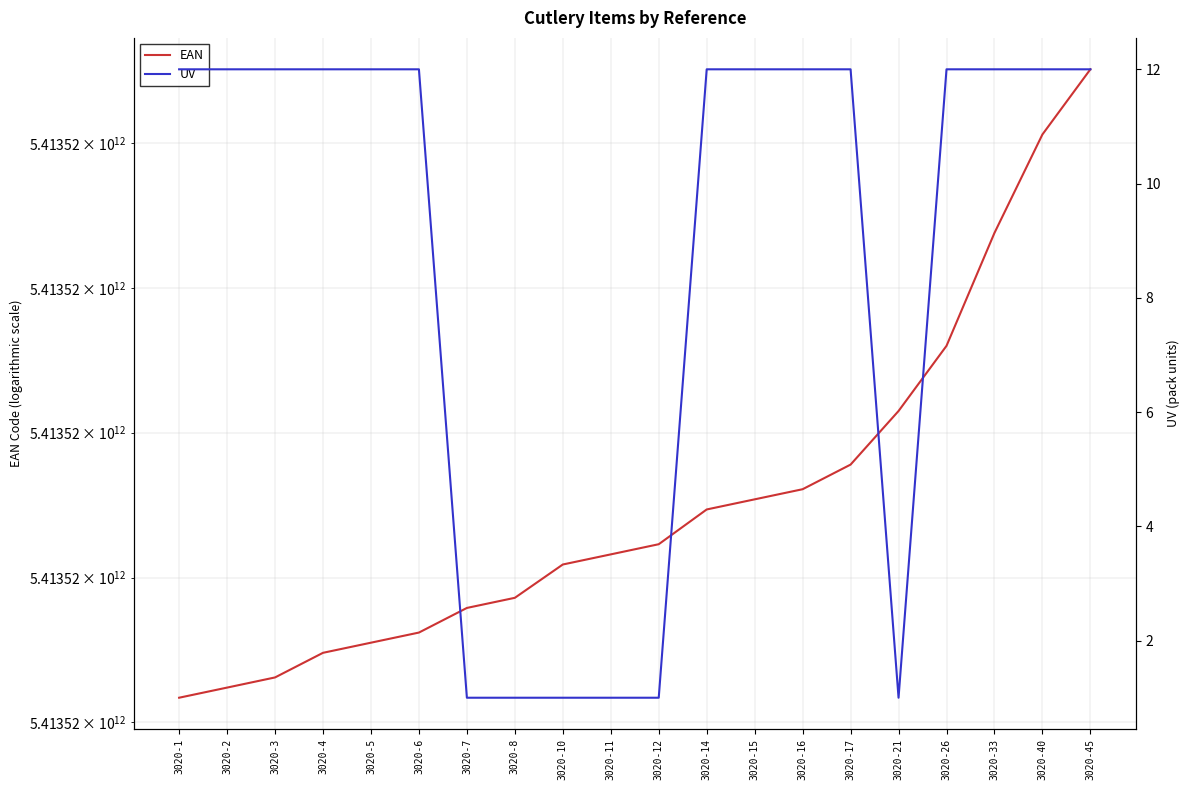

Reading right to left, extract all data points from this chart.

EAN: 5413521320451	5413521320406	5413521320338	5413521320260	5413521320215	5413521320178	5413521320161	5413521320154	5413521320147	5413521320123	5413521320116	5413521320109	5413521320086	5413521320079	5413521320062	5413521320055	5413521320048	5413521320031	5413521320024	5413521320017
UV: 12	12	12	12	1	12	12	12	12	1	1	1	1	1	12	12	12	12	12	12